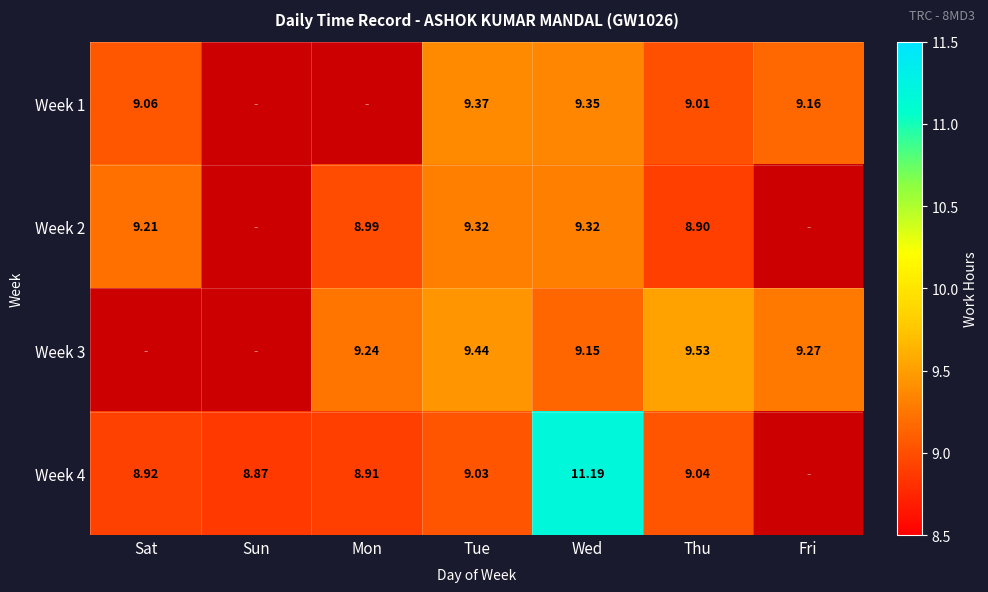

Is the value of Week 1 at Wed greater than the value of Week 2 at Thu?

Yes